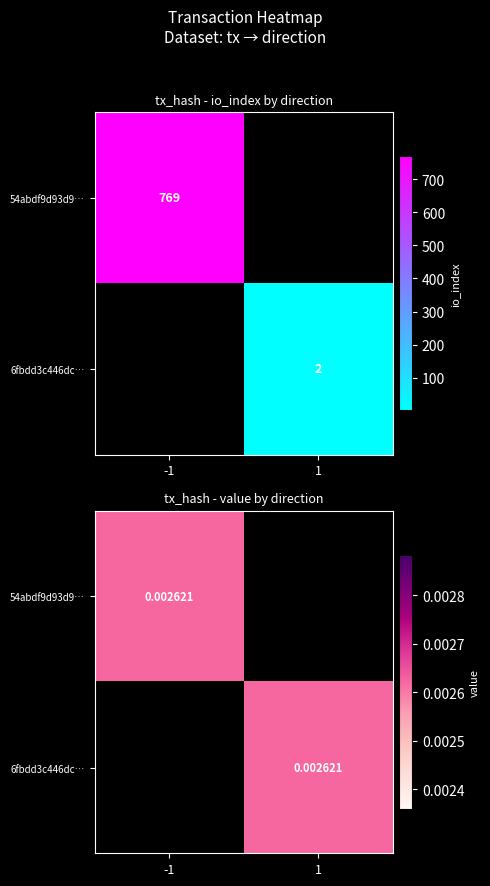

At which category is the sum across all series the highest?

-1